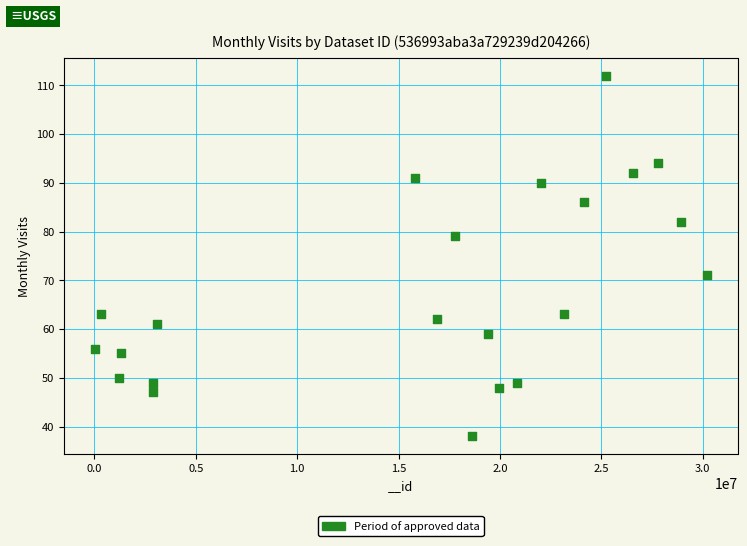

What is the range of X values (max minus min)?

30189574